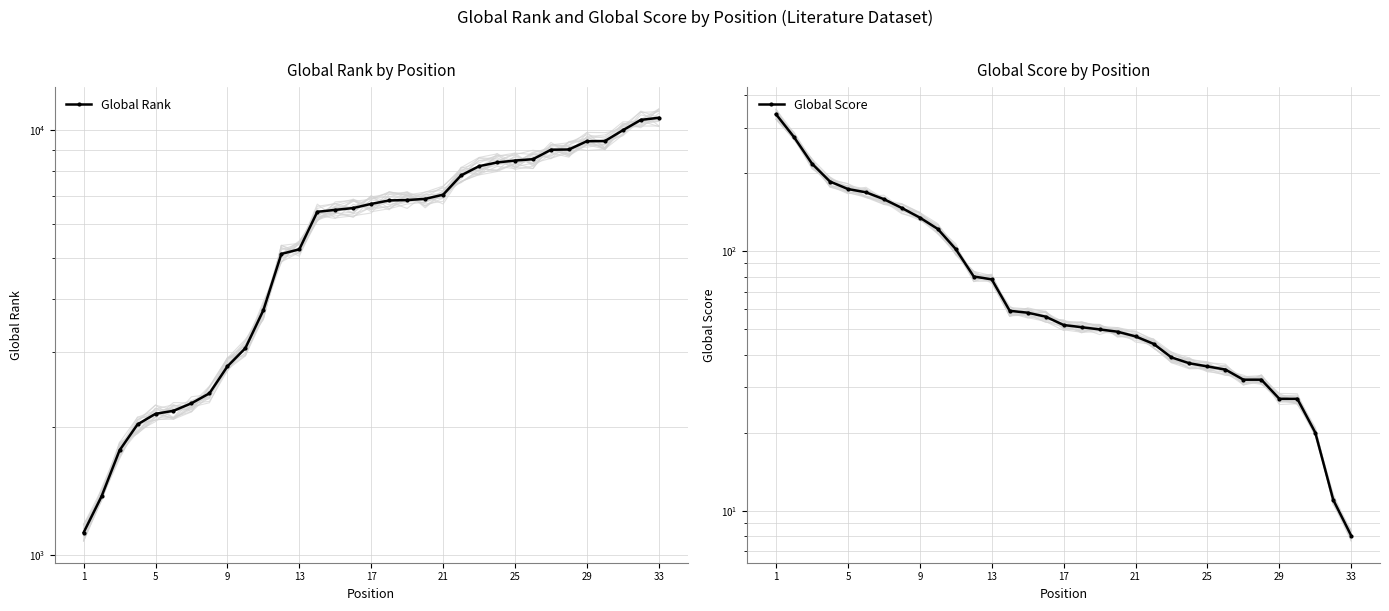

Rank the series by their maximum value, from highest to lowest.

Global Rank, Global Score